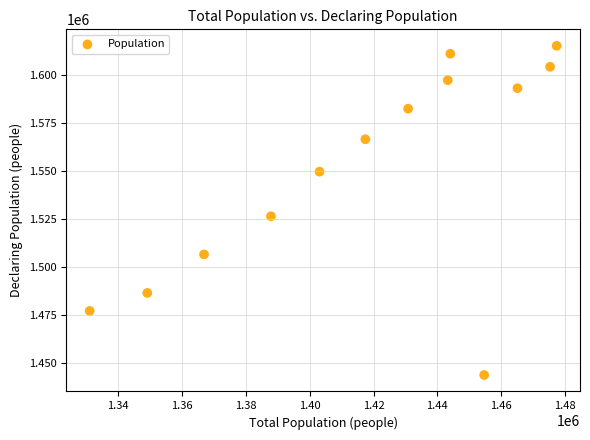

What Y value in the scatter plot is closest to 1529507?

1526444